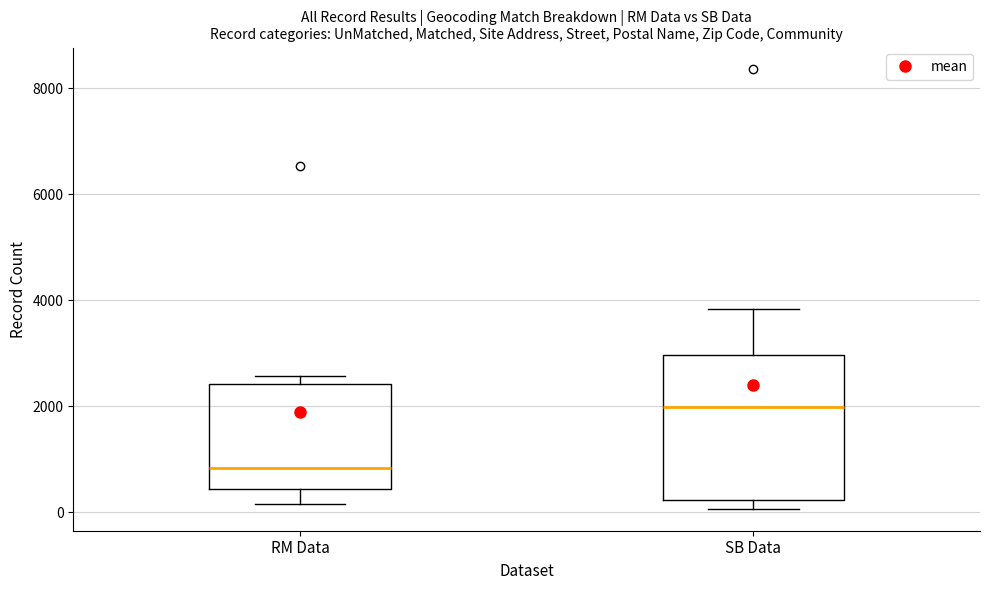

Which box is the tallest, from its lower edge to its upper edge?

SB Data